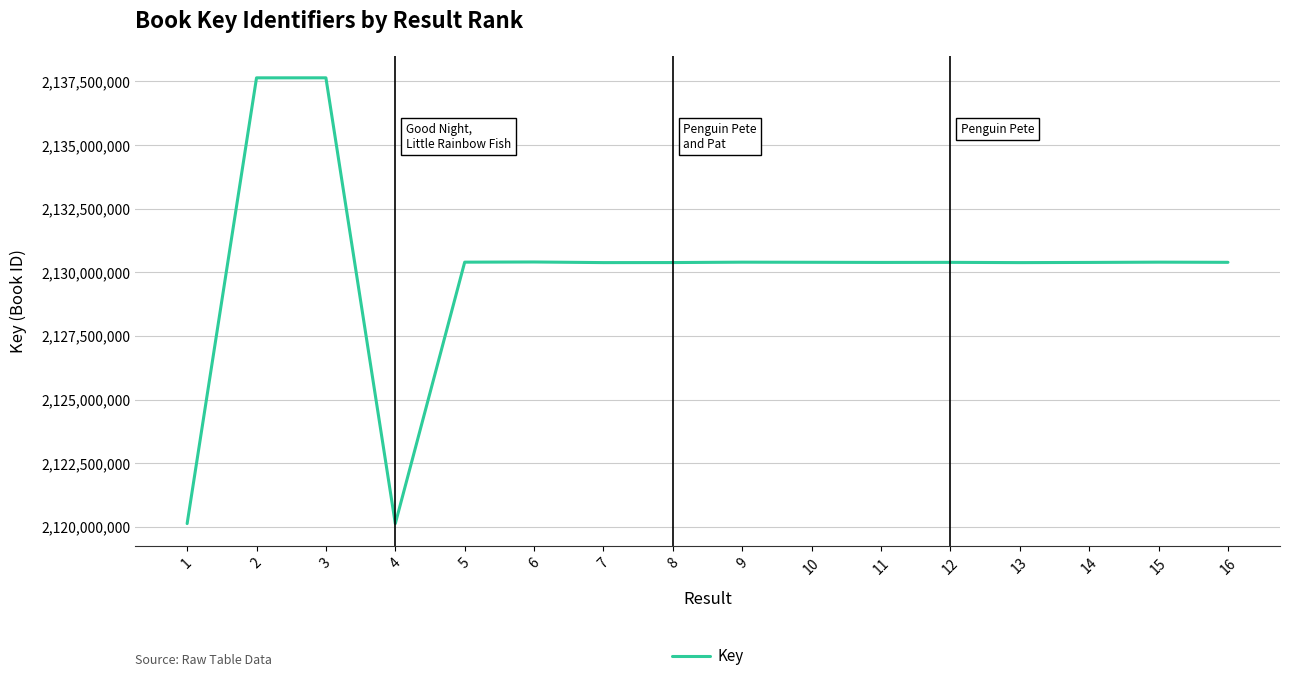

How many categories are shown in the chart?

16